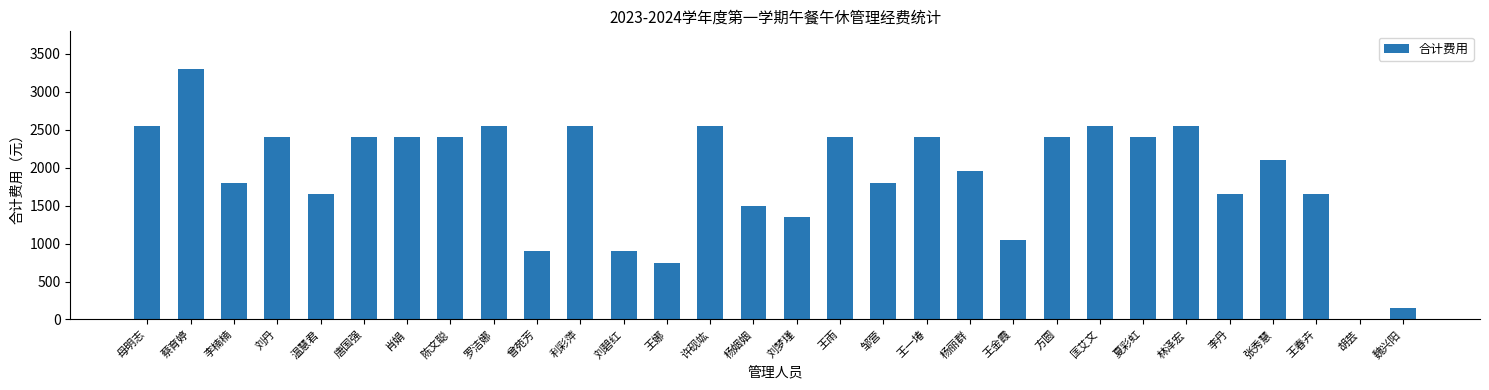

Read the value at 林泽宏.

2550